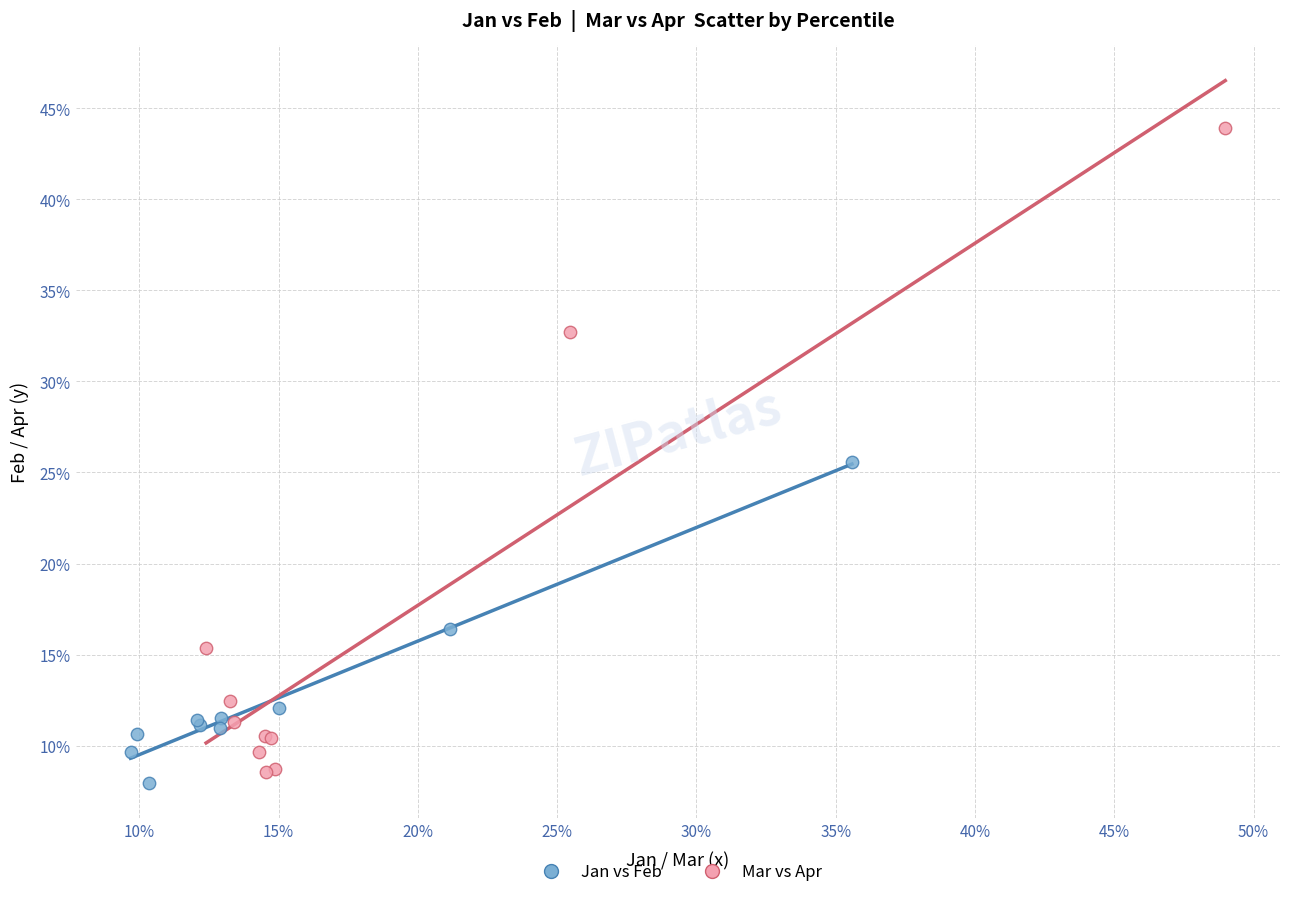

Which series reaches the maximum Y coordinate?

Mar vs Apr